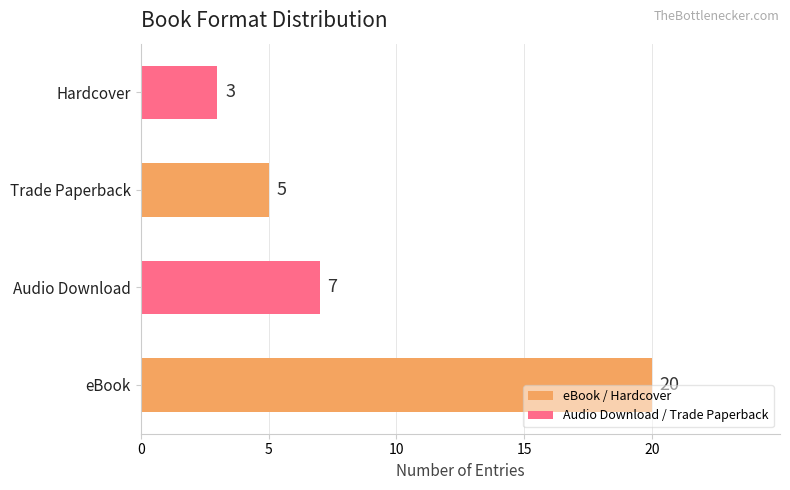

What is the sum of all values?

35